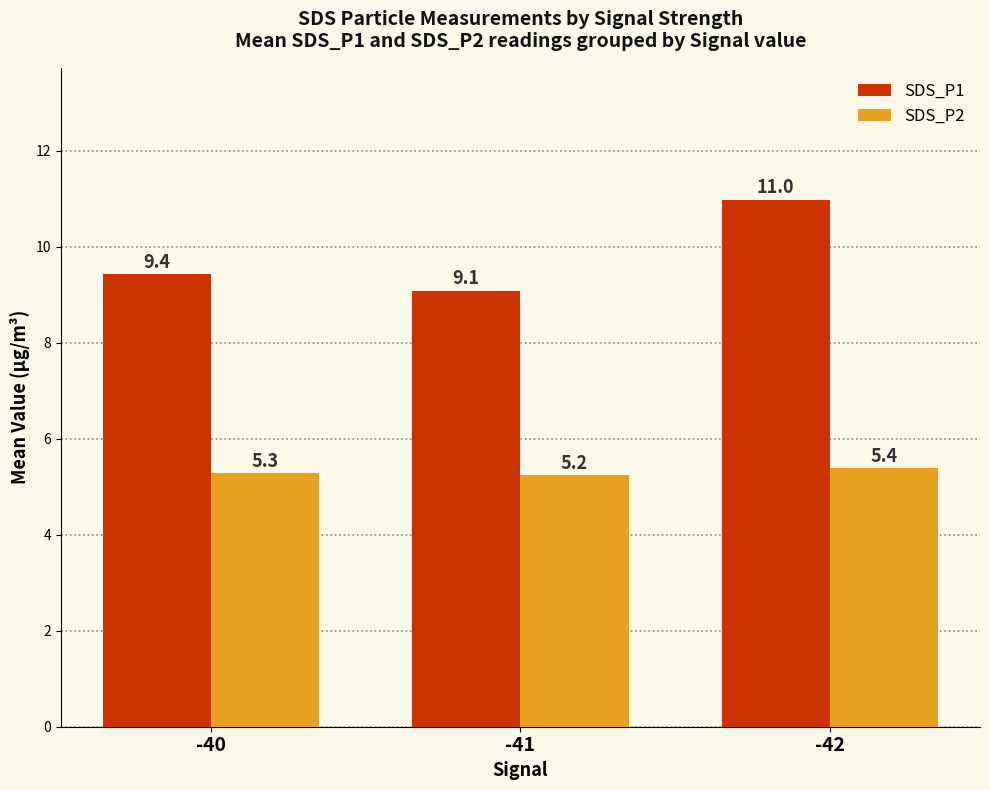

How many bars are there in total?

6